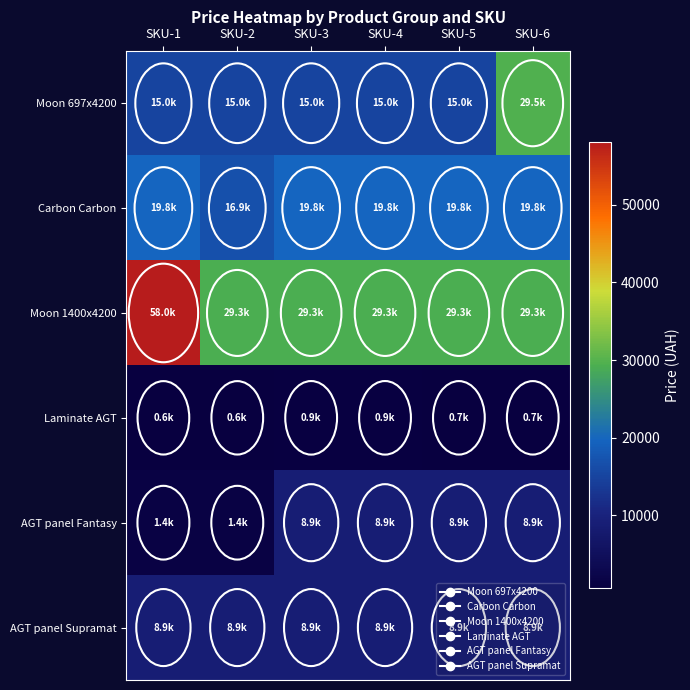

At which category does the chart reach its peak across all series?

SKU-1